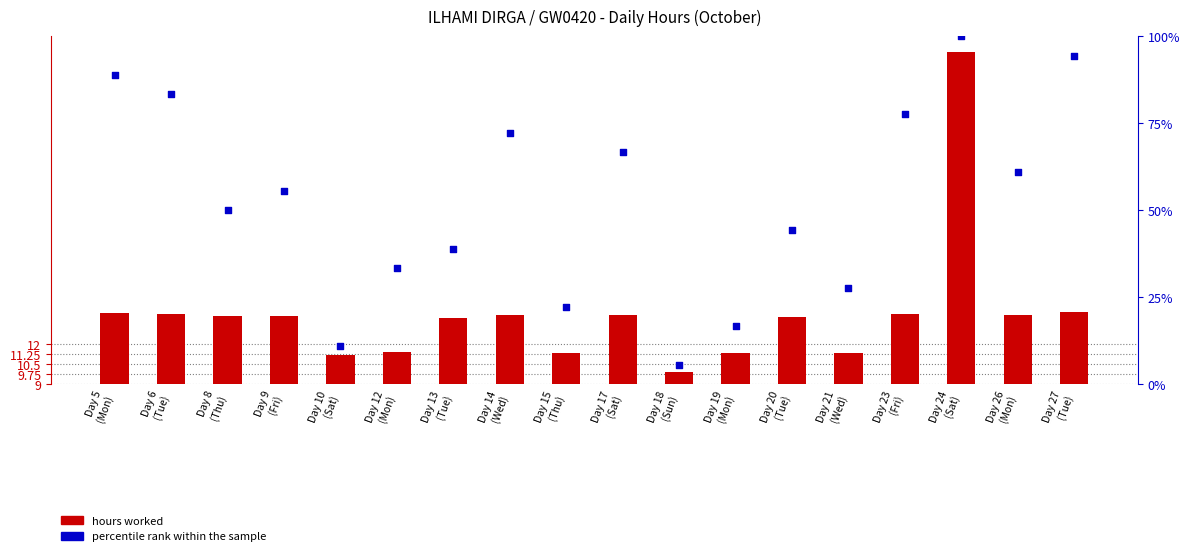

Is the value of percentile rank at Day 5
(Mon) greater than the value of hours worked at Day 26
(Mon)?

Yes